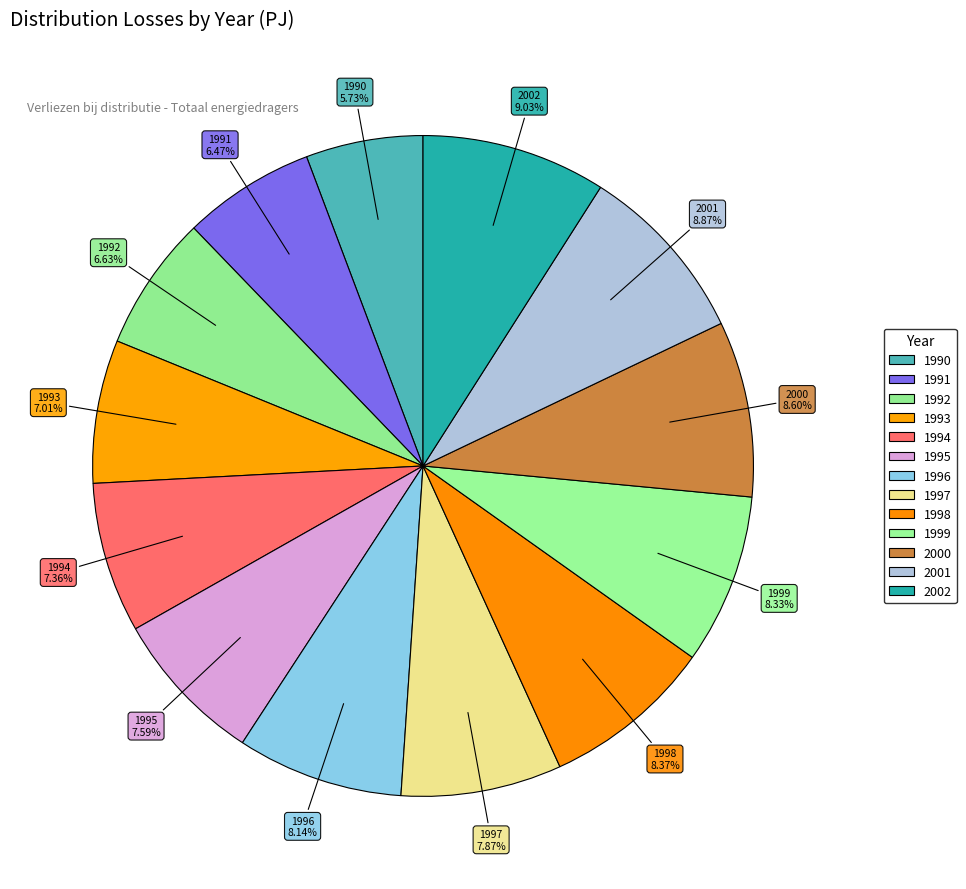

To the nearest percent, what is the average slice percentage?

8%